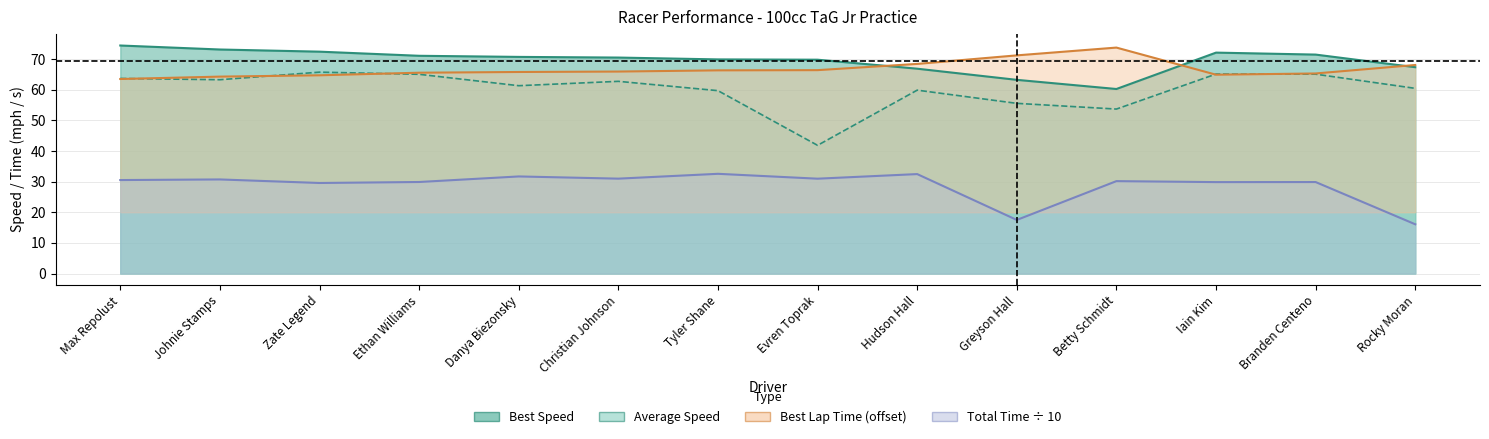

What position from the left is Rocky Moran?

14